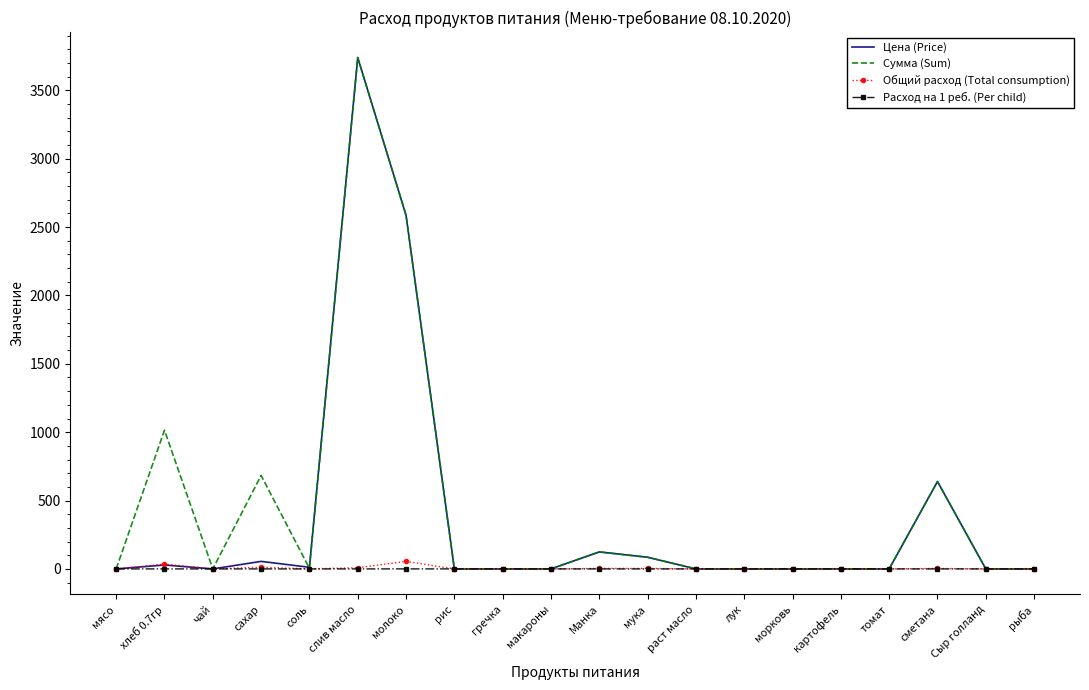

The Цена (Price) series shows -1477.9 at гречка. True or false?

False